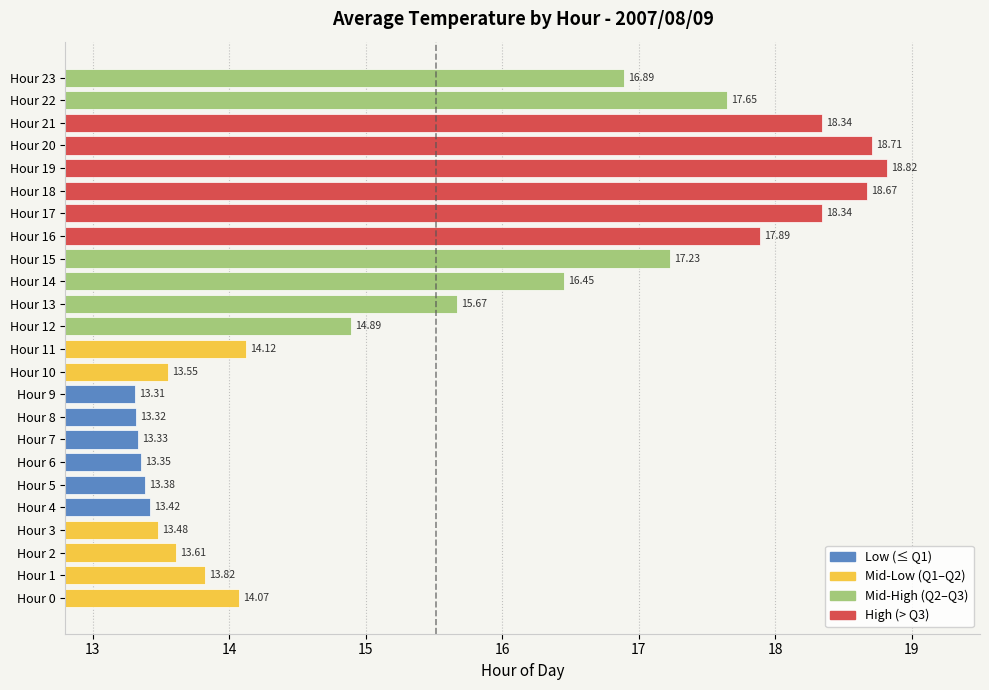

At which label is the value closest to 16?

Hour 13